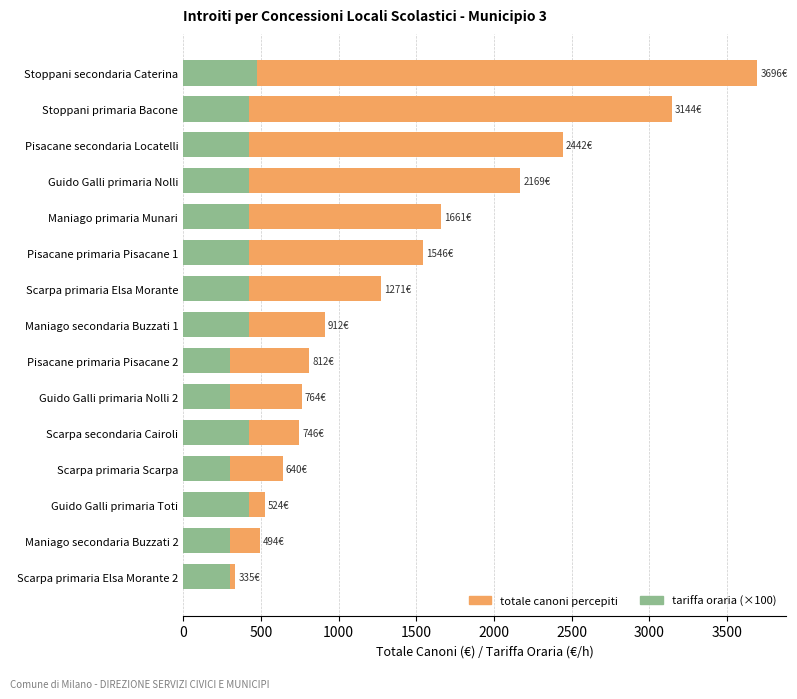

Rank the series by their average value, from highest to lowest.

totale canoni percepiti, tariffa oraria (×100)